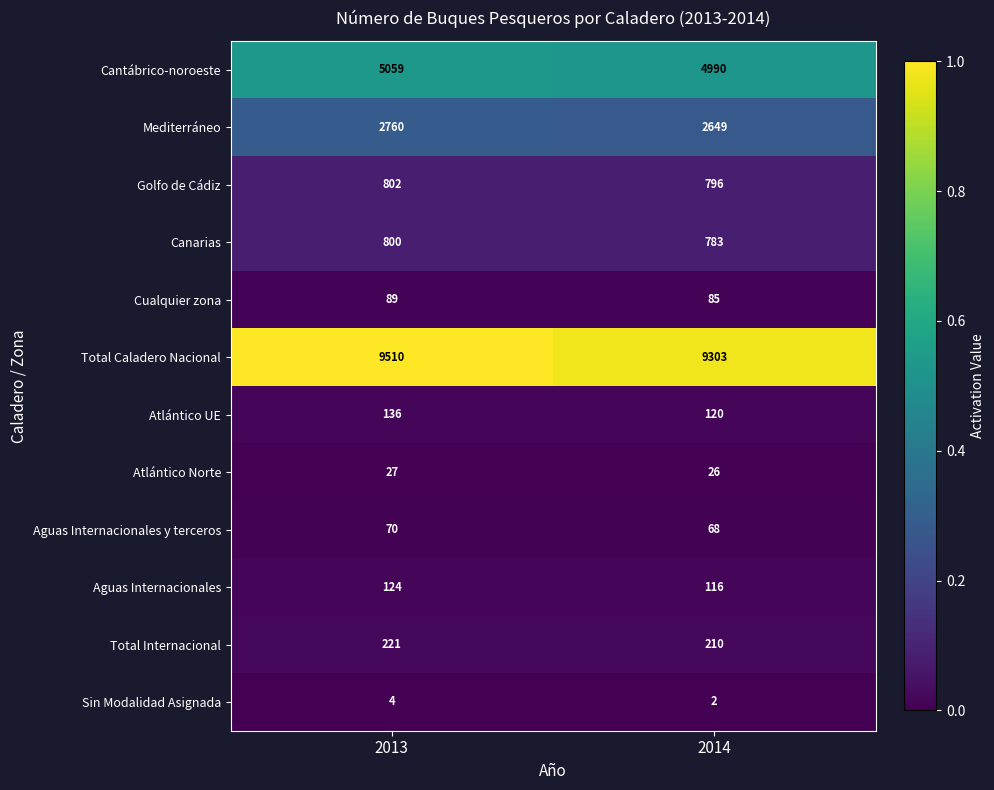

The Atlántico UE series shows 28 at 2014. True or false?

False